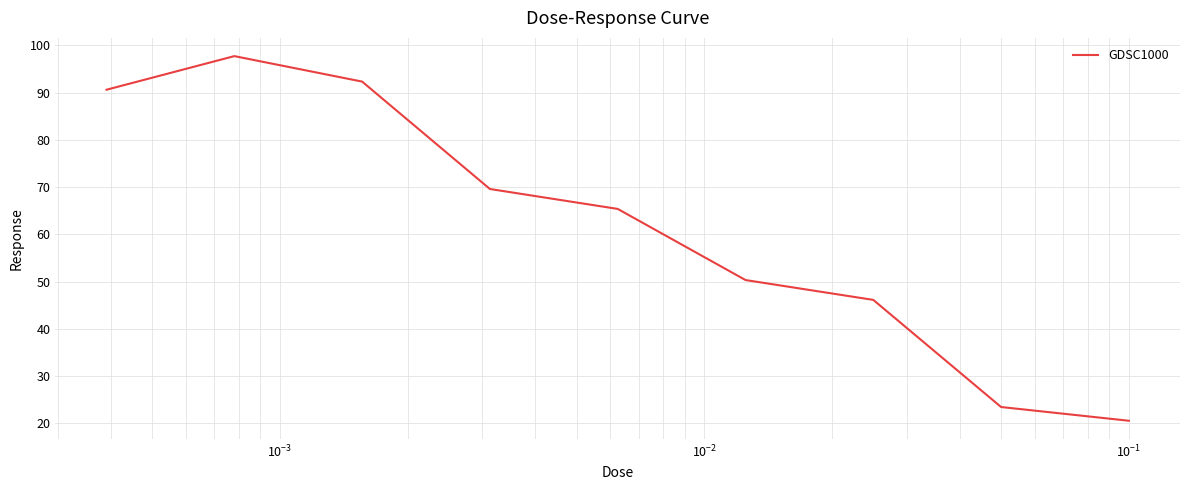

What is the smallest value displayed?

20.6